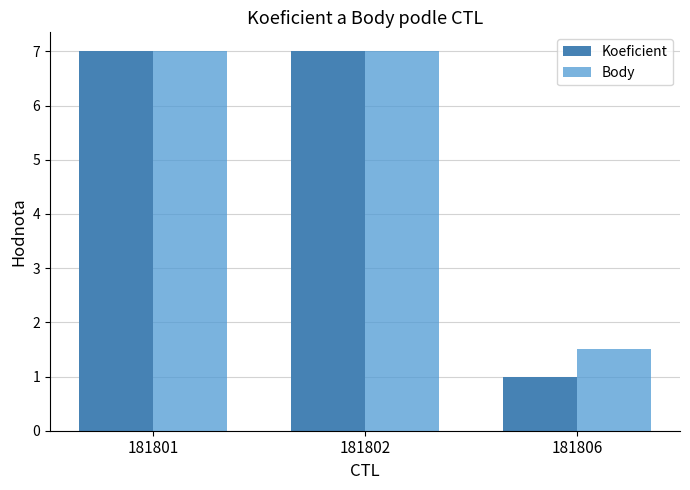

What is the total value across all series at 181802?

14.0